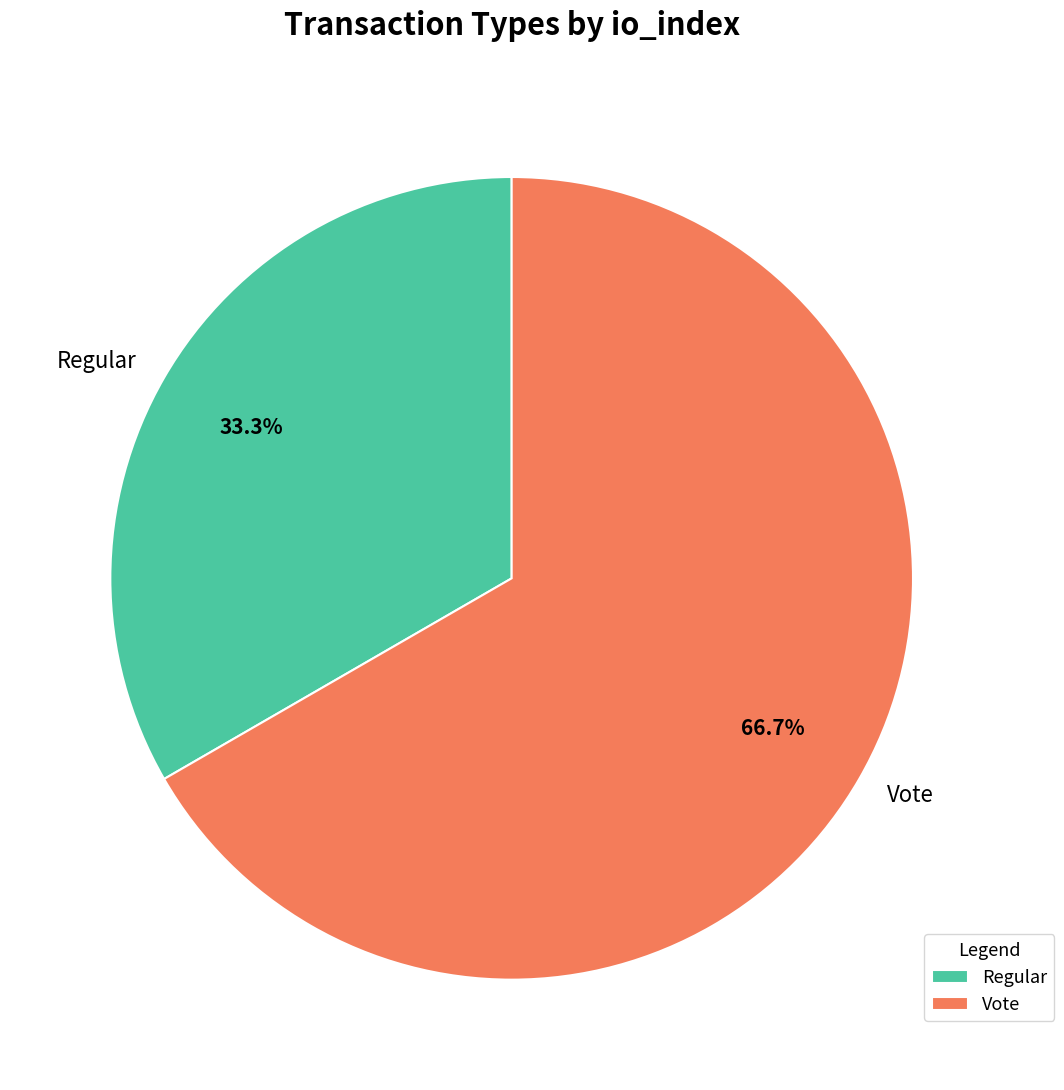

How many segments does this pie chart have?

2